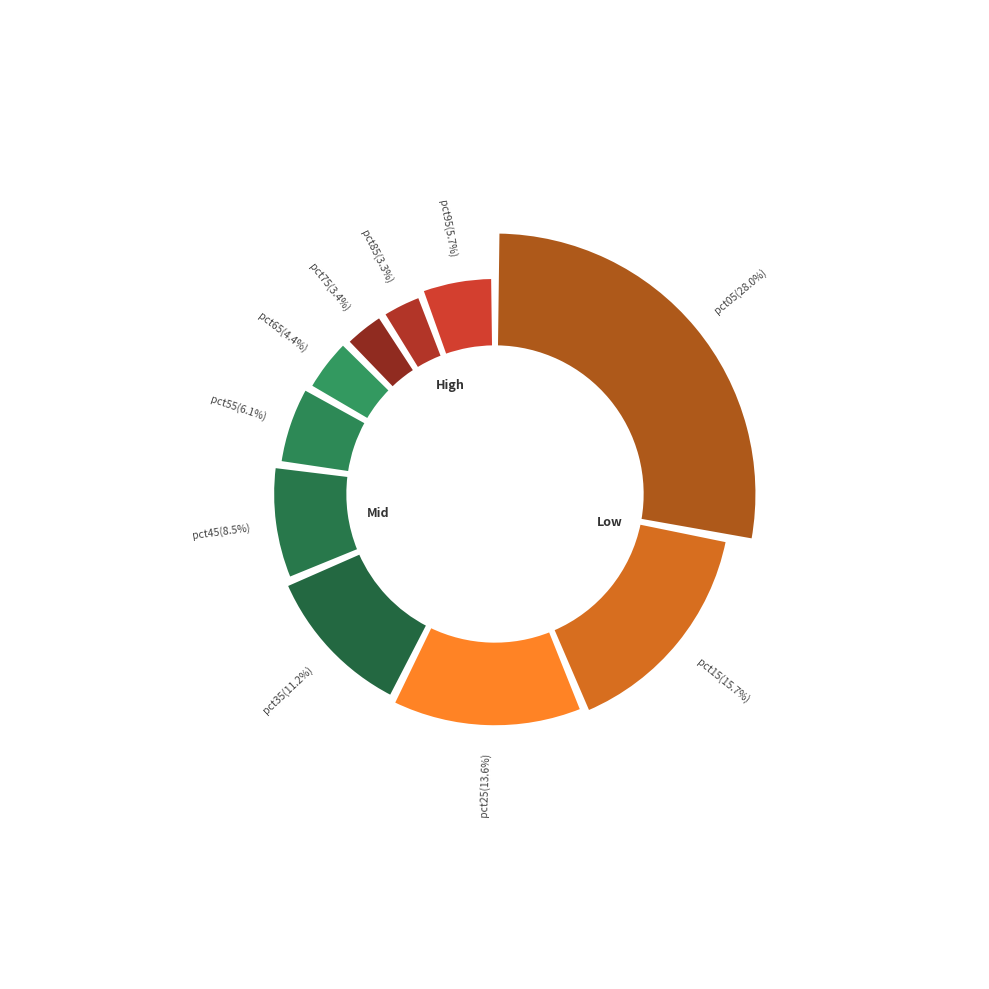

Combined, do pct45 and pct95 account for over 50%?

No